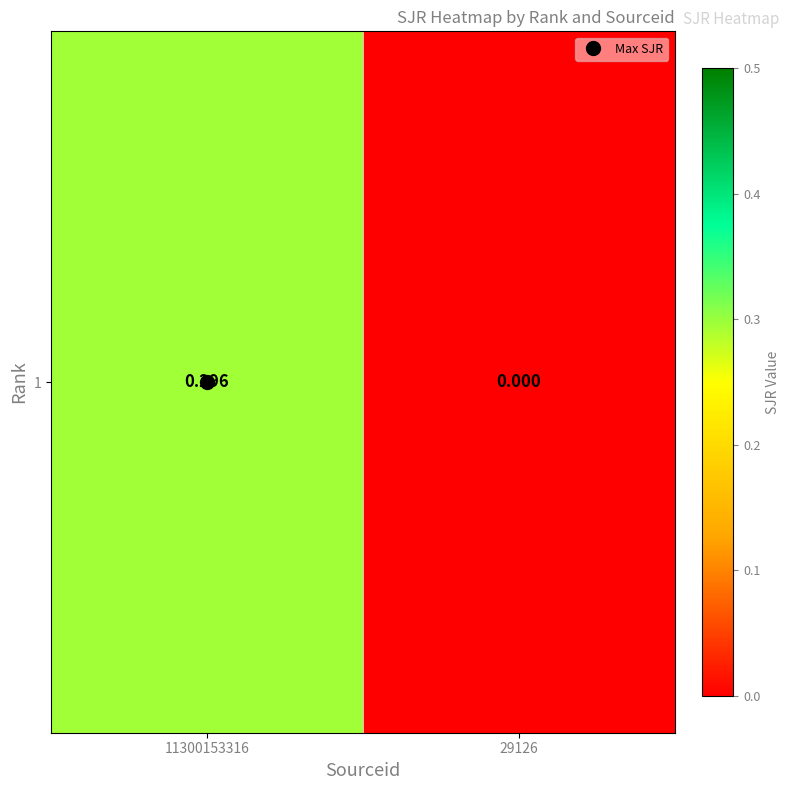

How many data points does each series have?

2